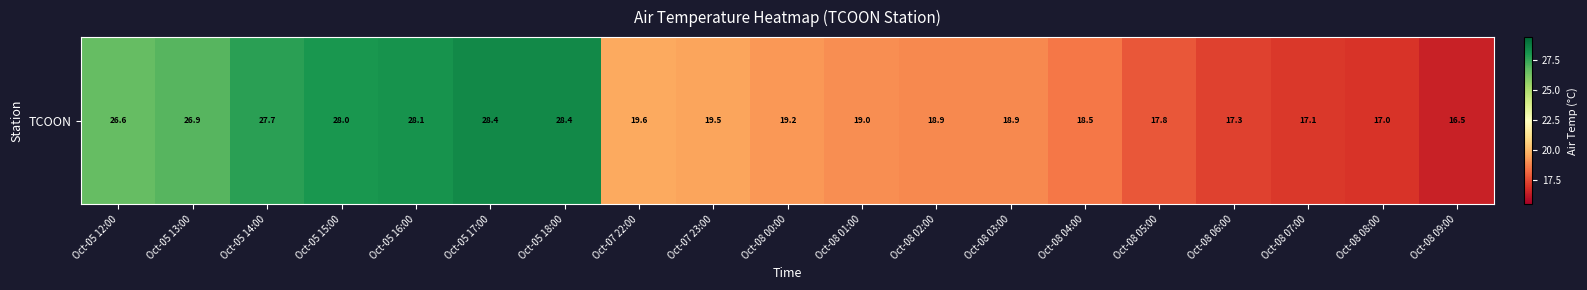

What is the change in value from Oct-08 03:00 to Oct-08 09:00?

-2.4